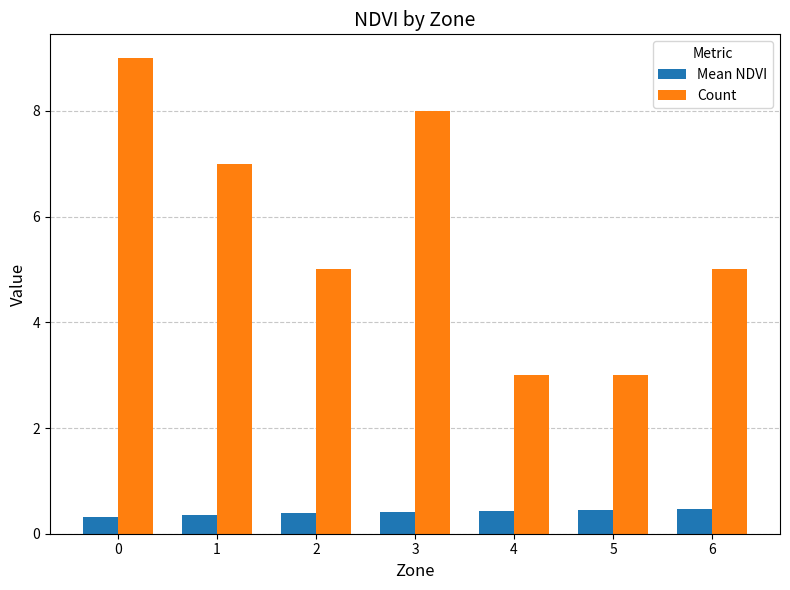

Read the Mean NDVI value at 1.

0.4